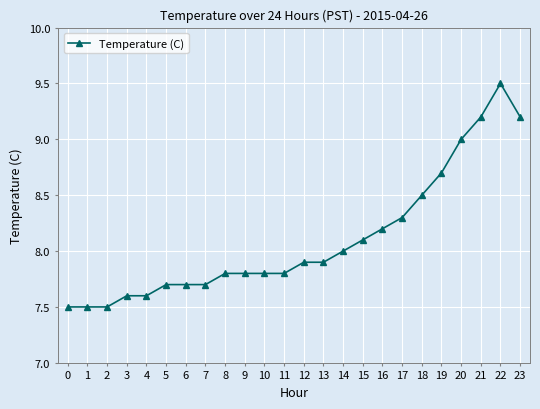

How many lines are shown in the chart?

1